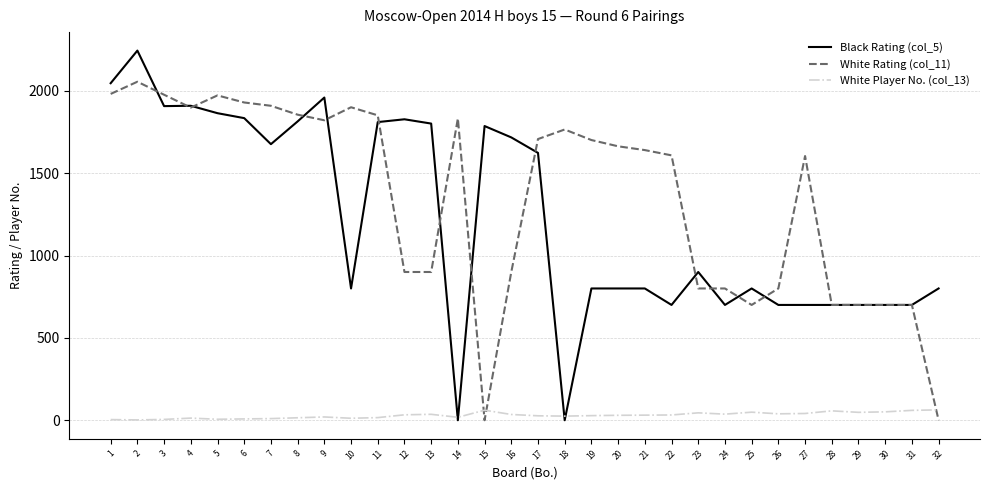

True or false: White Rating (col_11) and White Player No. (col_13) intersect in this chart.

True